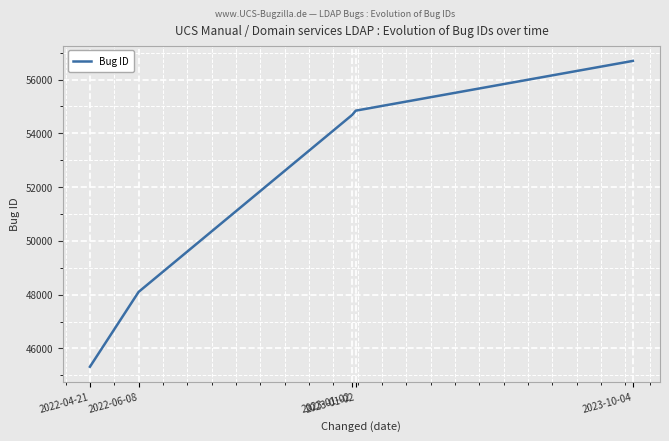

How many lines are shown in the chart?

1